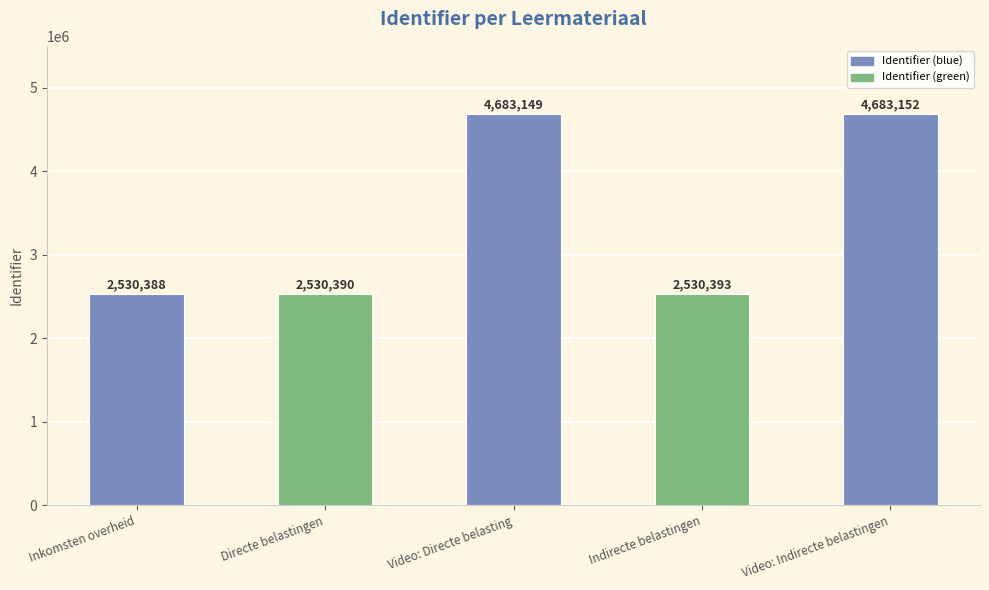

Reading right to left, extract all data points from this chart.

4683152	2530393	4683149	2530390	2530388